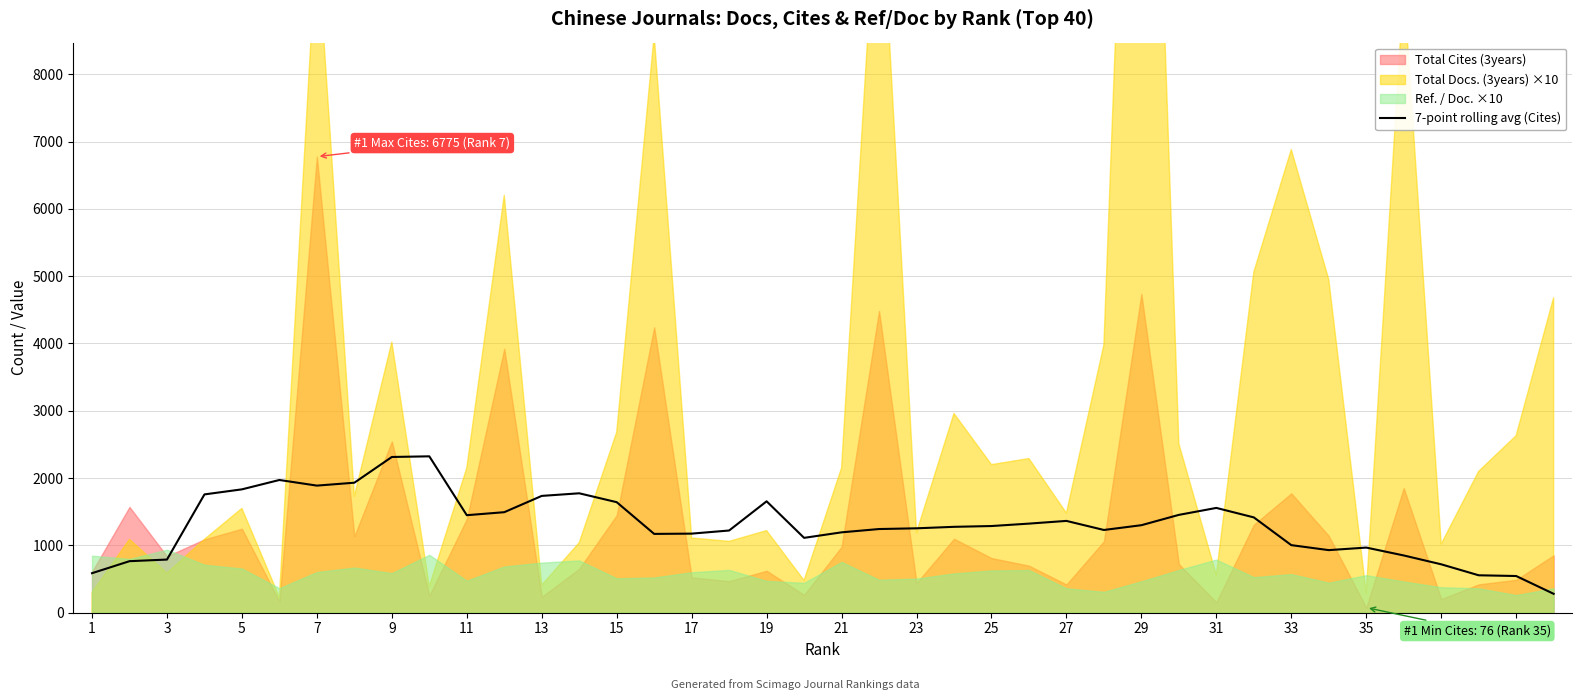

What is the difference between the second highest and second lowest values?

1768.3